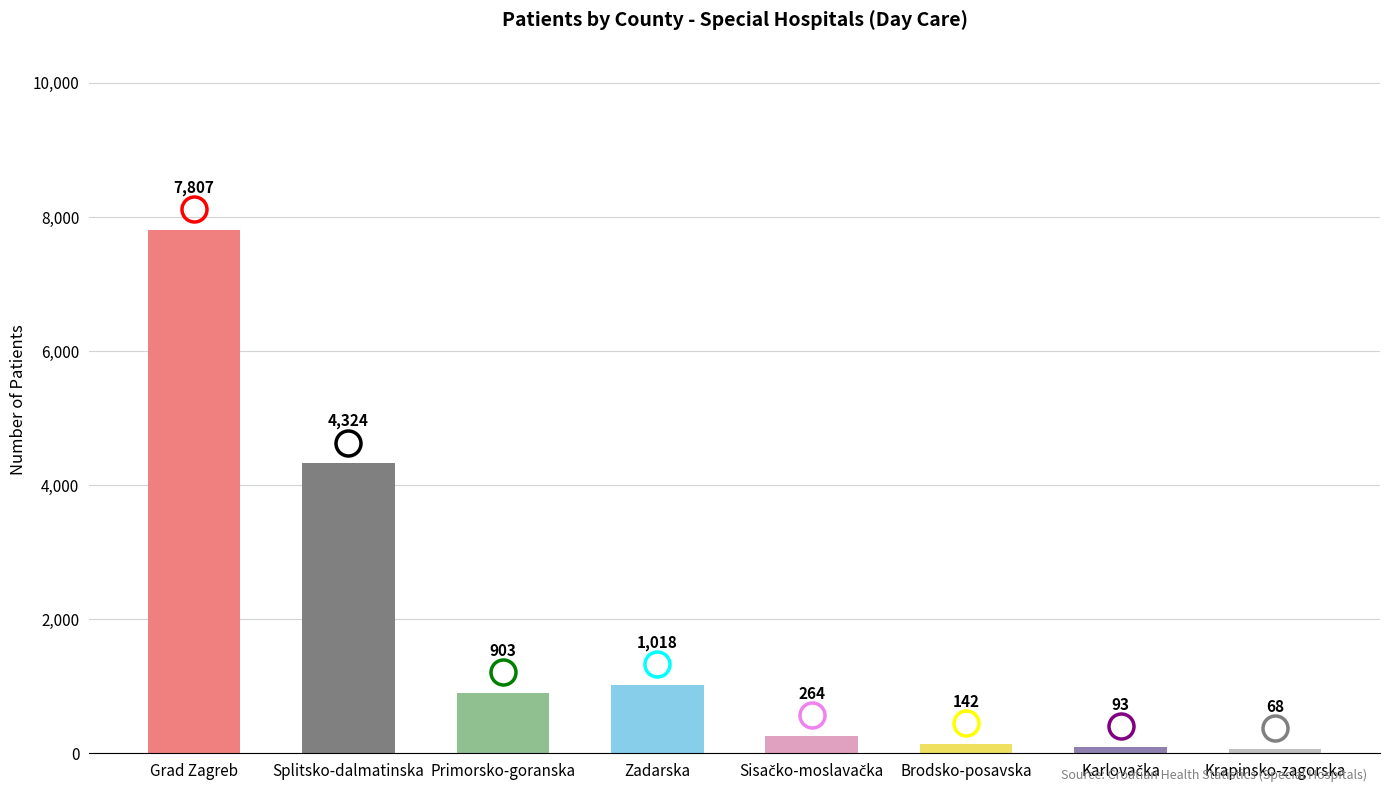

What is the sum of all values?

14619